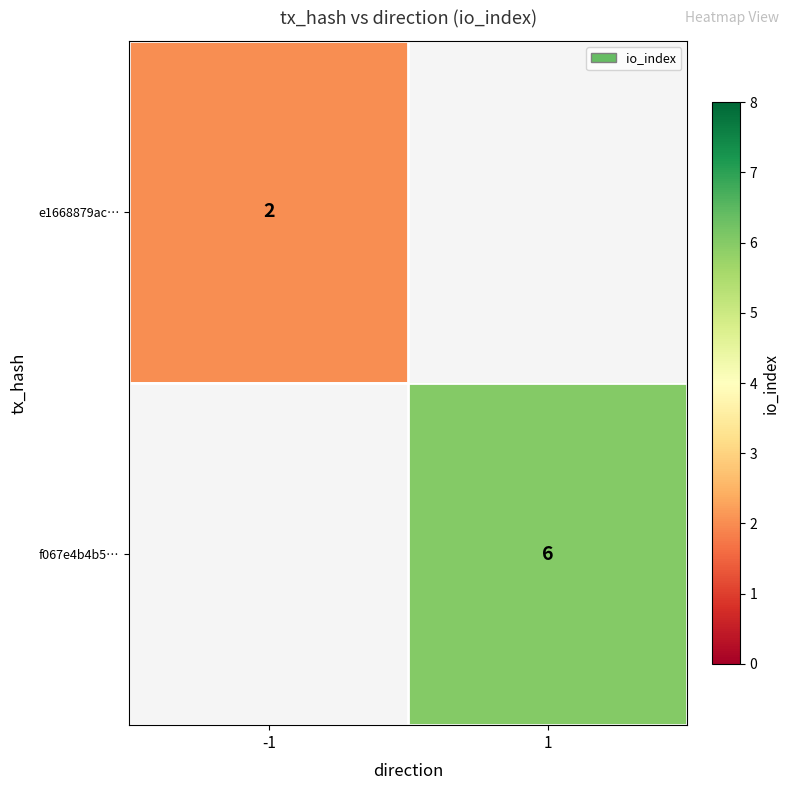

Which label corresponds to the smallest value in the chart?

-1